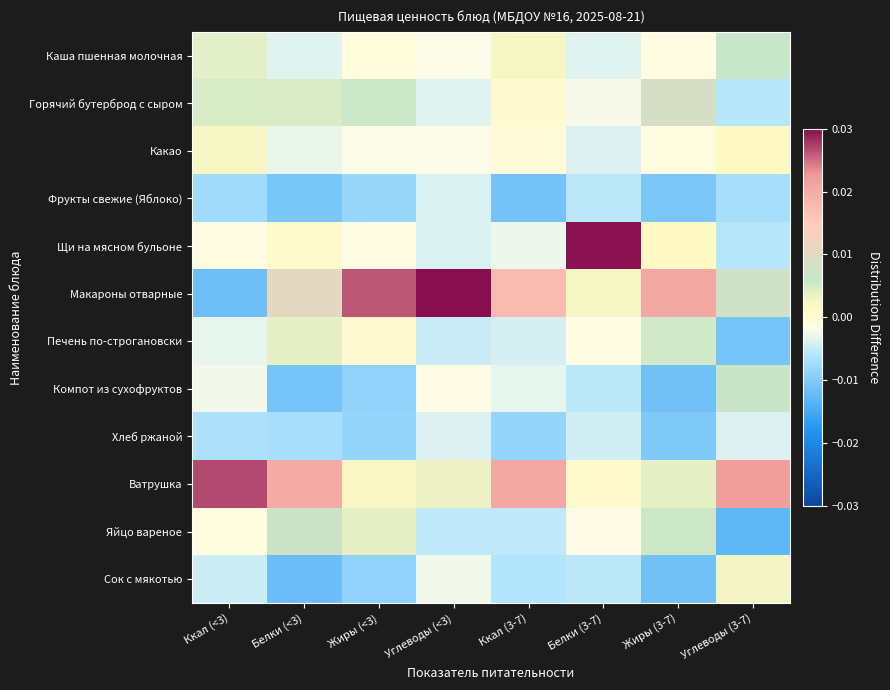

Which label corresponds to the smallest value in the chart?

Углеводы (3-7)